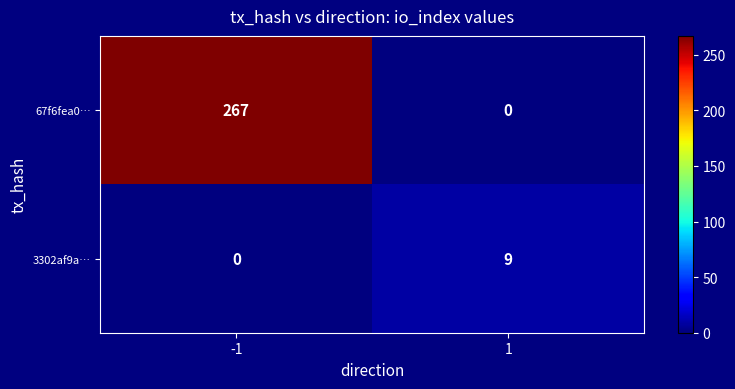

The 67f6fea0… series shows 123 at -1. True or false?

False